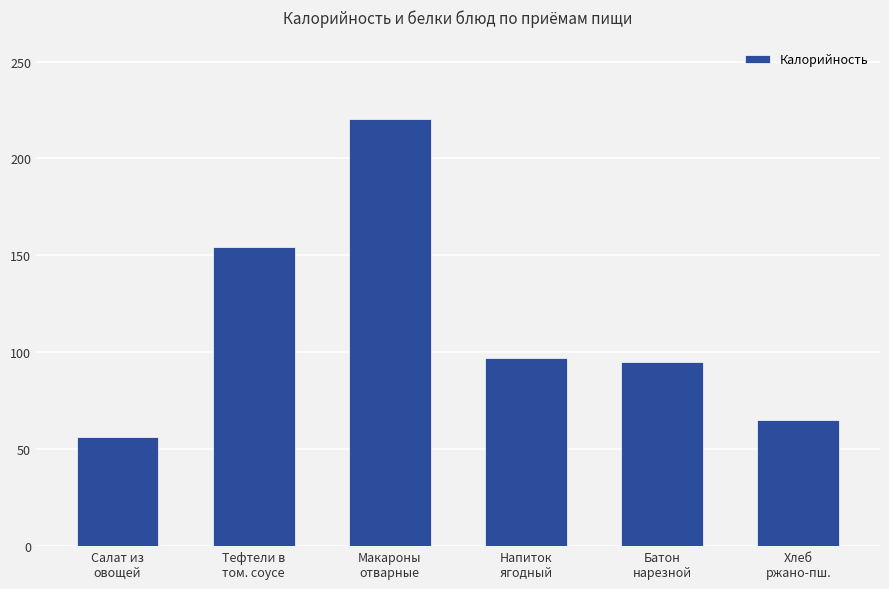

What position from the left is Хлеб
ржано-пш.?

6